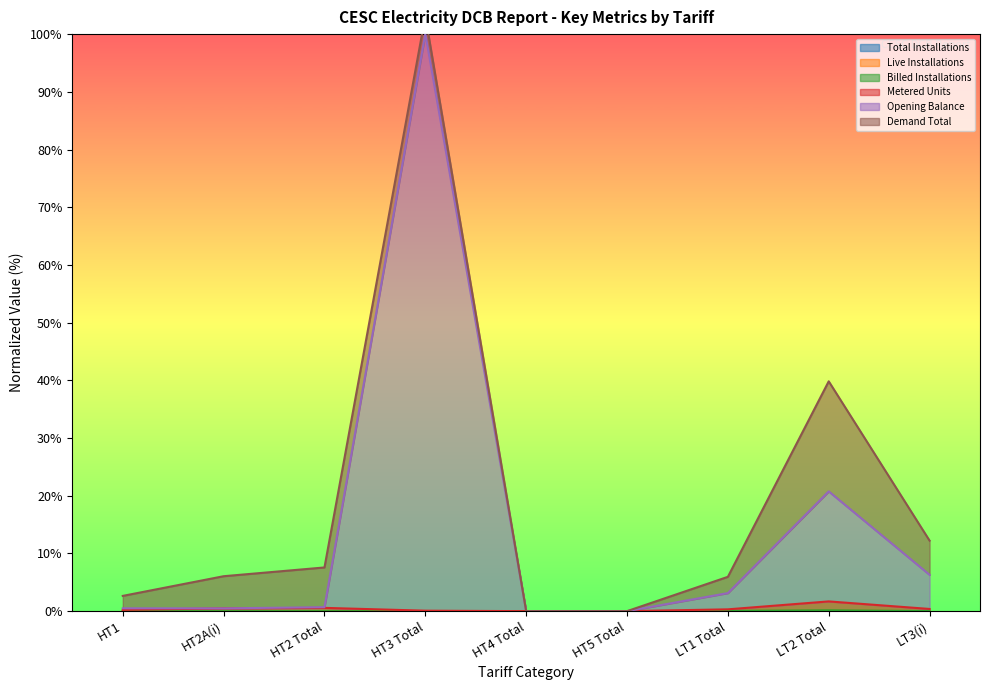

True or false: Total Installations and Metered Units cross at least once.

False